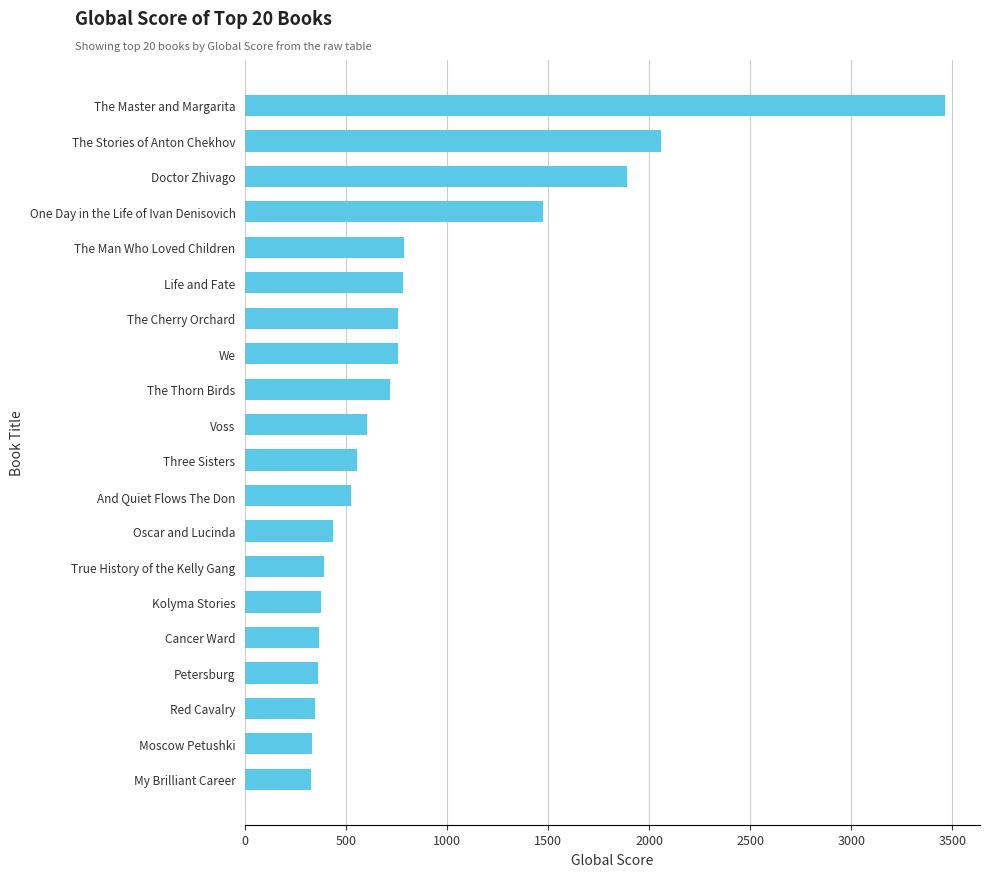

What is the change in value from Cancer Ward to One Day in the Life of Ivan Denisovich?

+1109